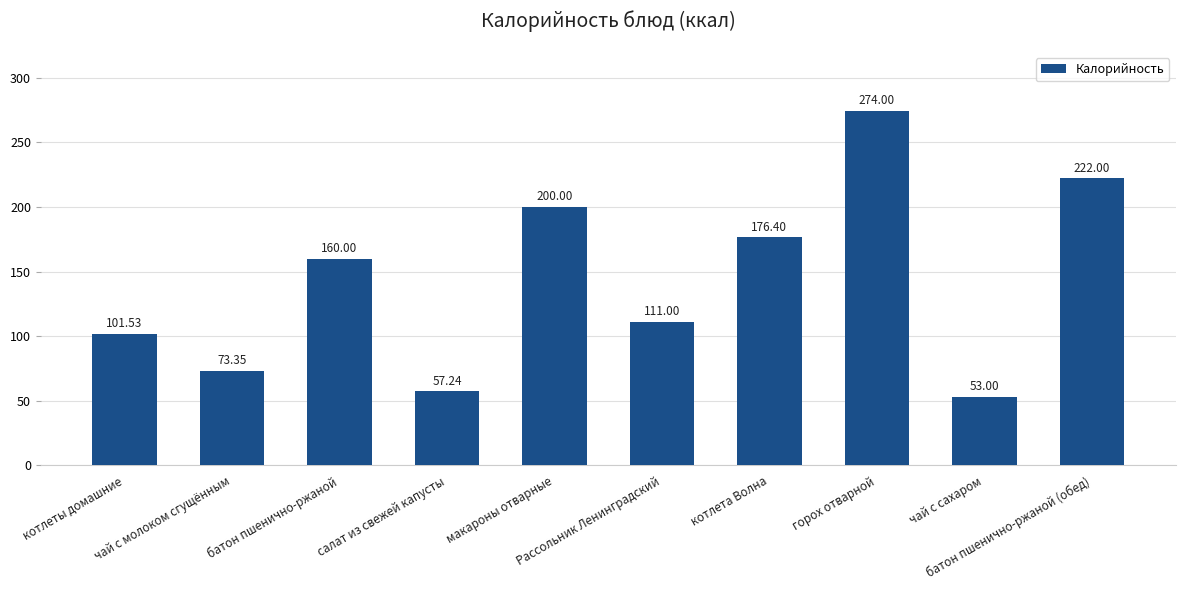

What is the average value?

142.9